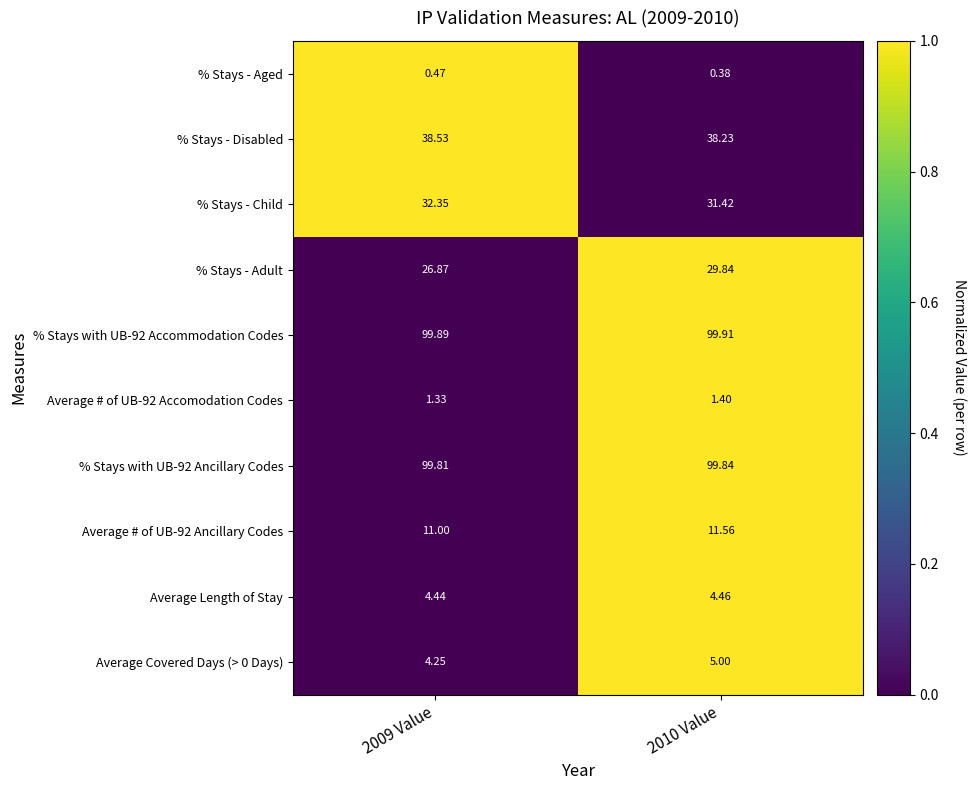

Which series has the widest spread of values?

% Stays - Adult